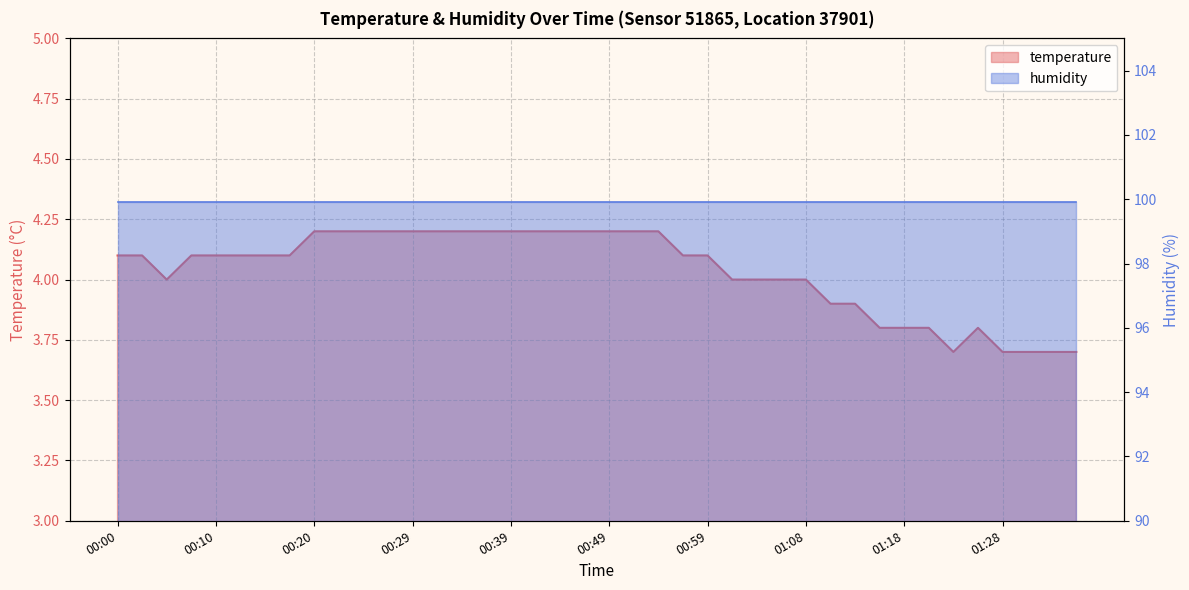

How many interior local peaks (higher than both neighbors) does the data have?

1